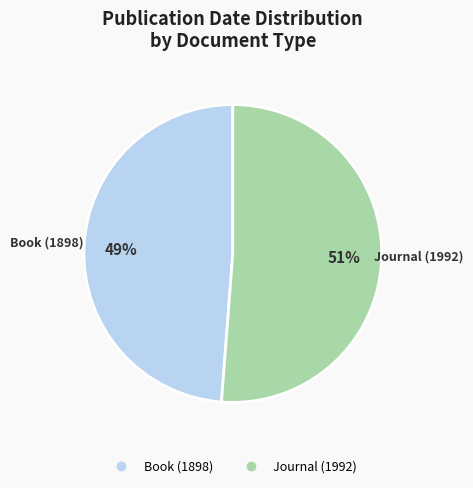

To the nearest percent, what portion does Journal (1992) represent?

51%